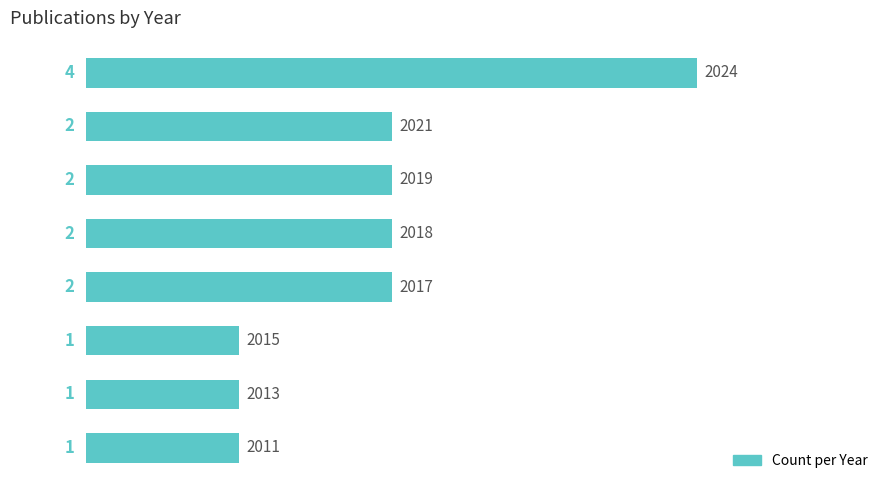

What is the sum of all values?

15